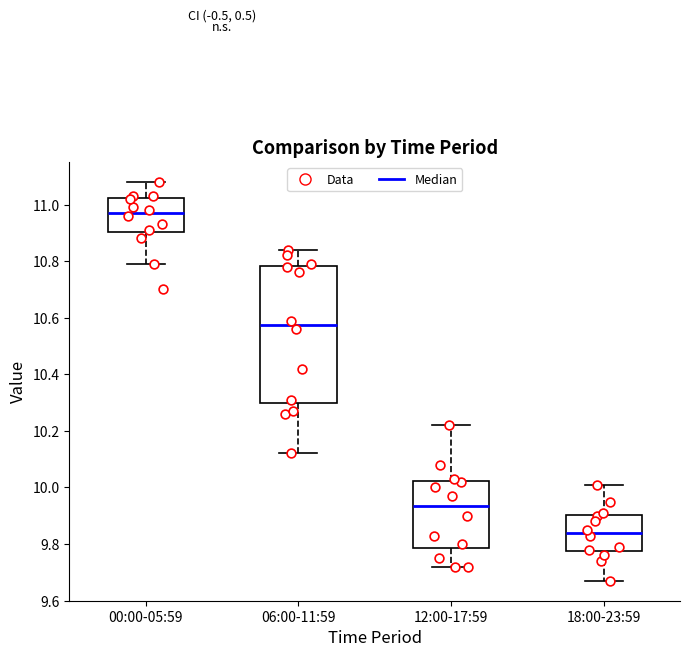

Which box is the tallest, from its lower edge to its upper edge?

06:00-11:59